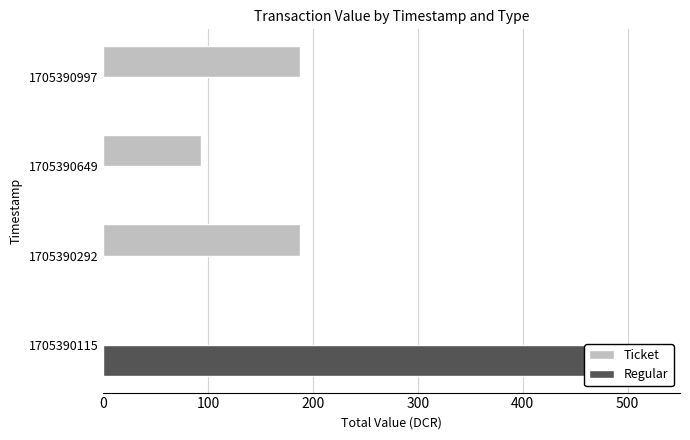

How many groups of bars are there?

4